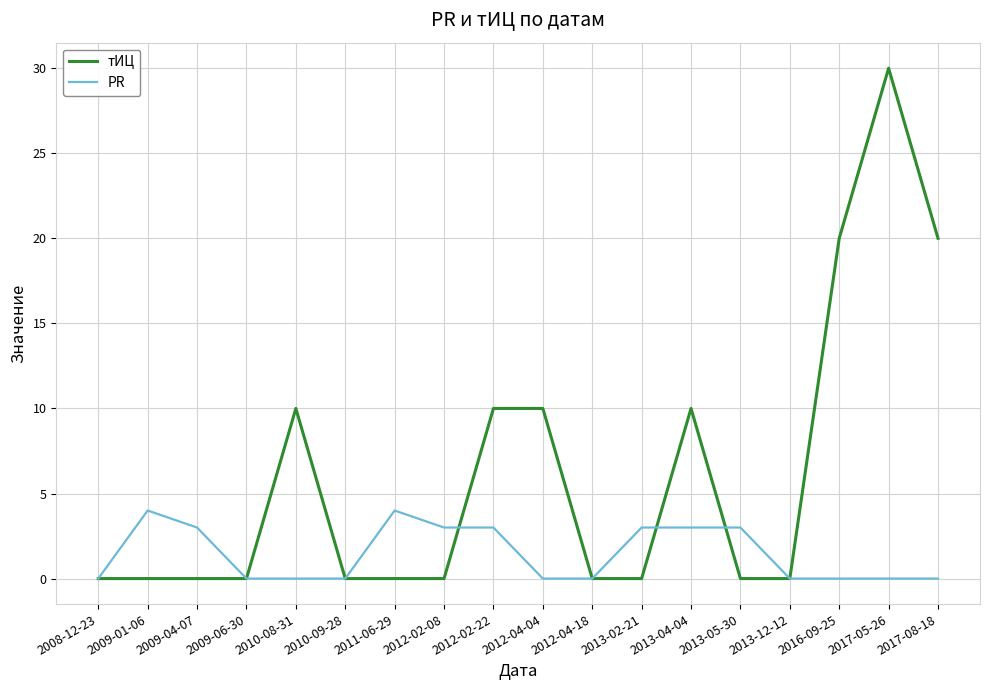

Which series changed the most between 2013-02-21 and 2017-05-26?

тИЦ